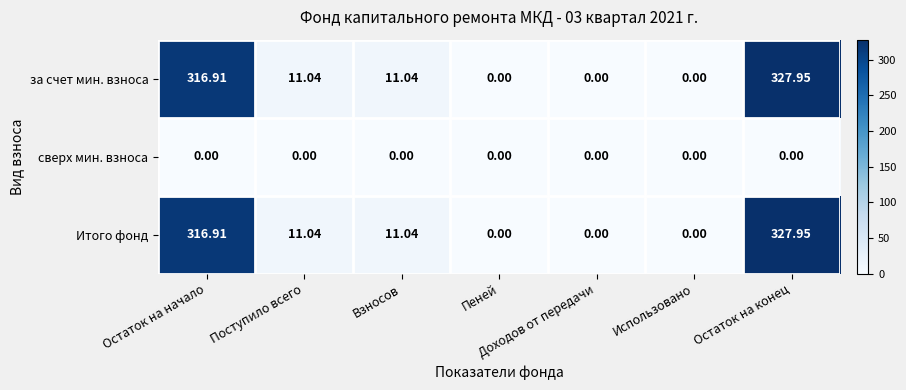

At which category is the sum across all series the highest?

Остаток на конец